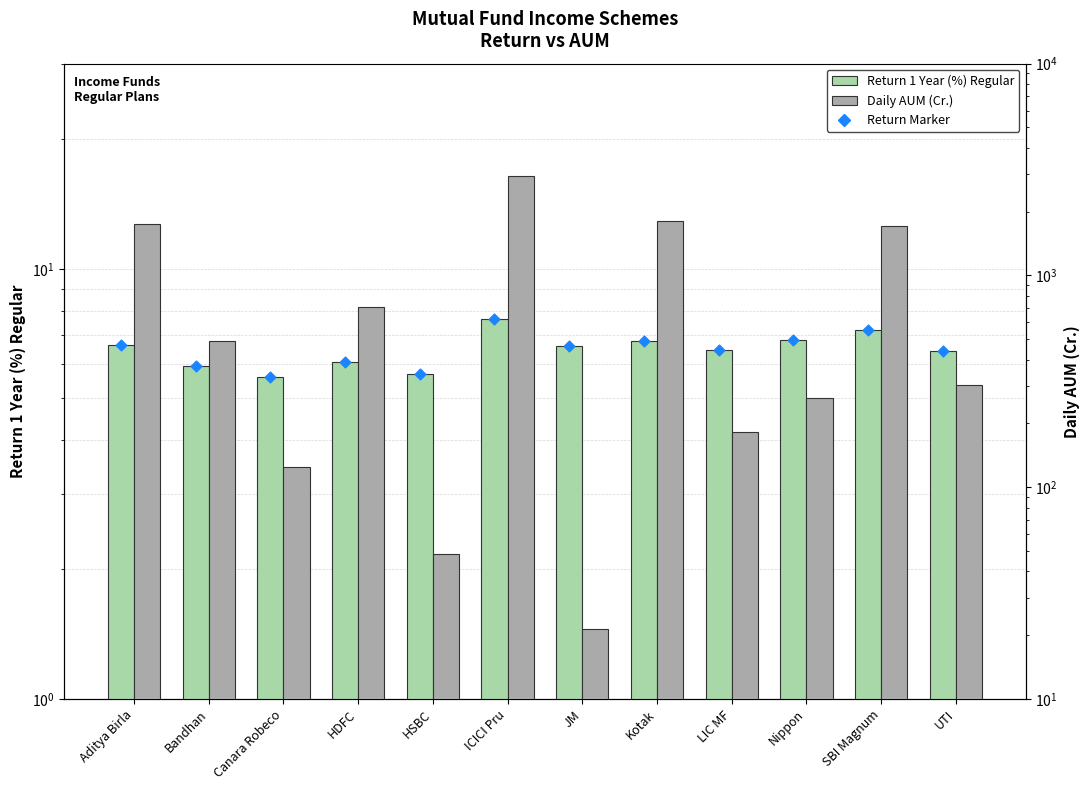

Which series reaches the minimum Y coordinate?

Return 1 Year (%) Regular